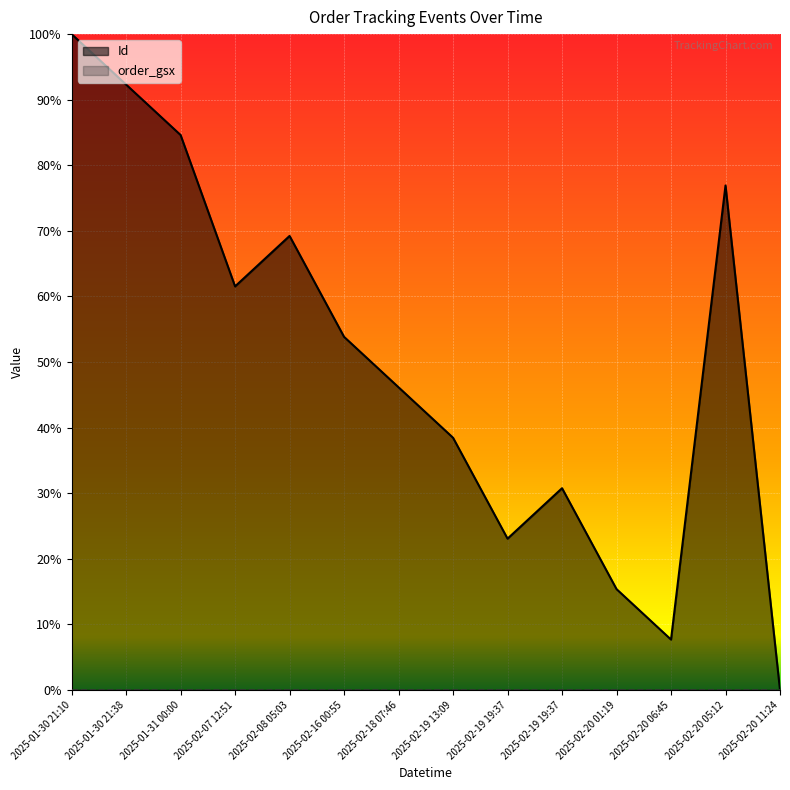

What is the label of the 14th point from the left?

2025-02-20 11:24